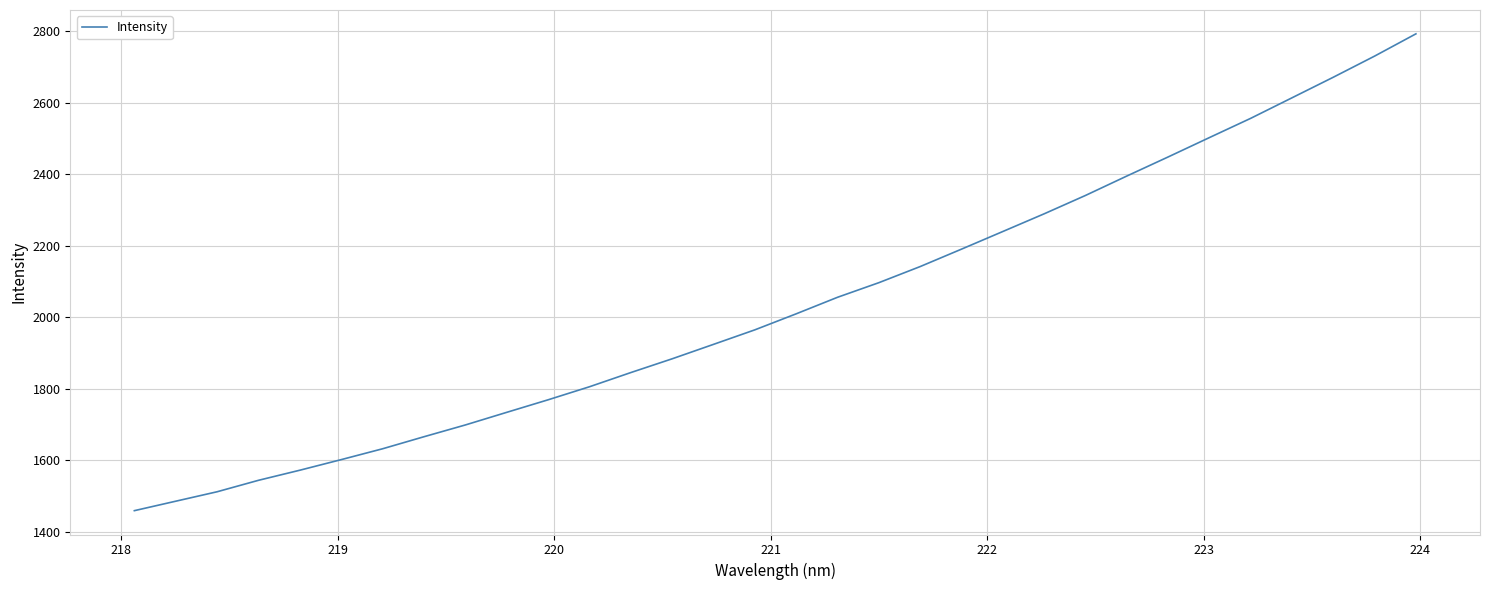

What is the minimum value shown in the chart?

1458.5